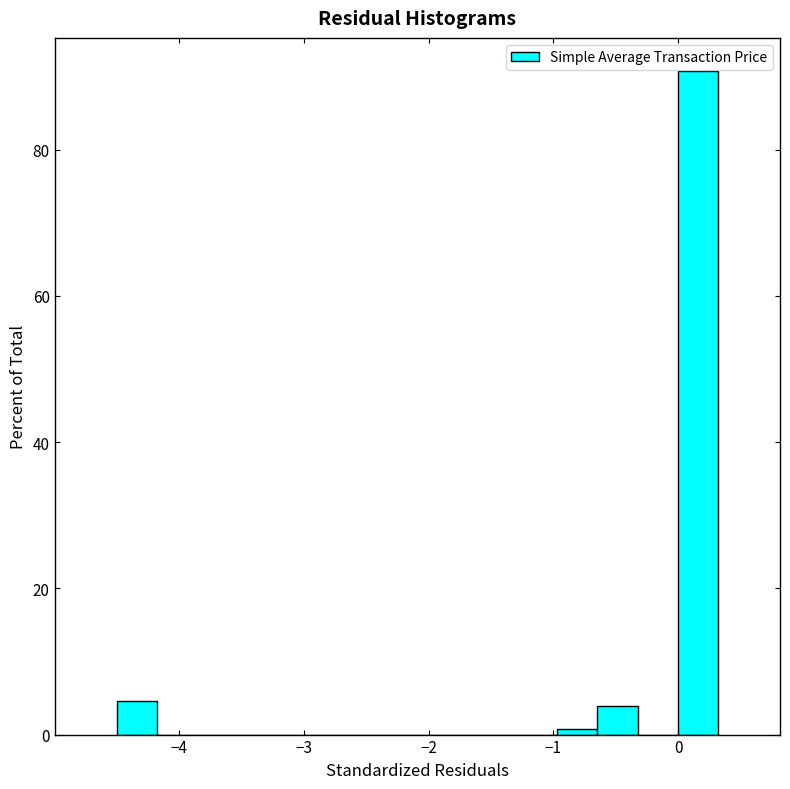

Read against the x-axis, roughly where is the centre of the tallest bar?

0.2